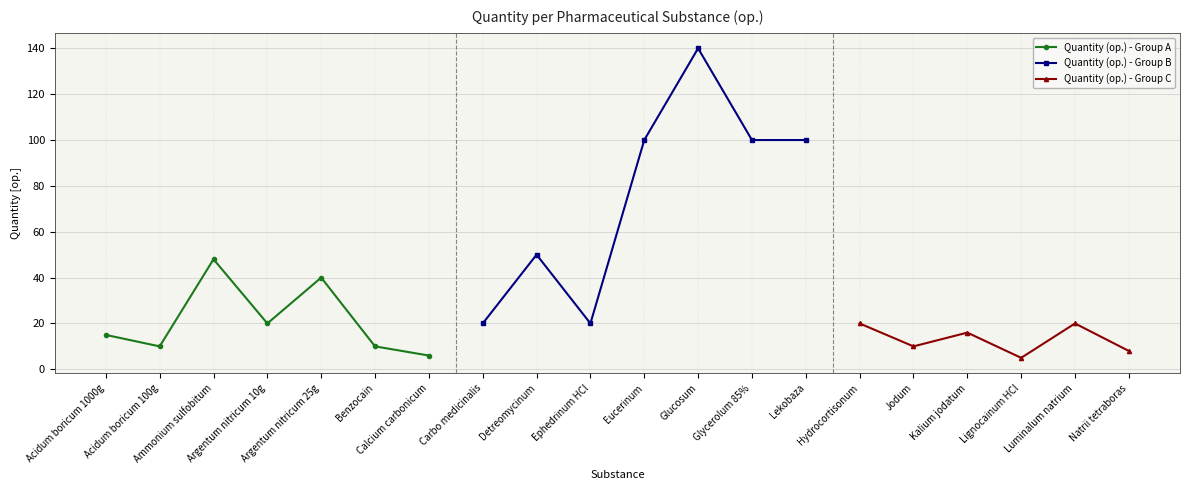

Which label corresponds to the largest value in the chart?

Glucosum